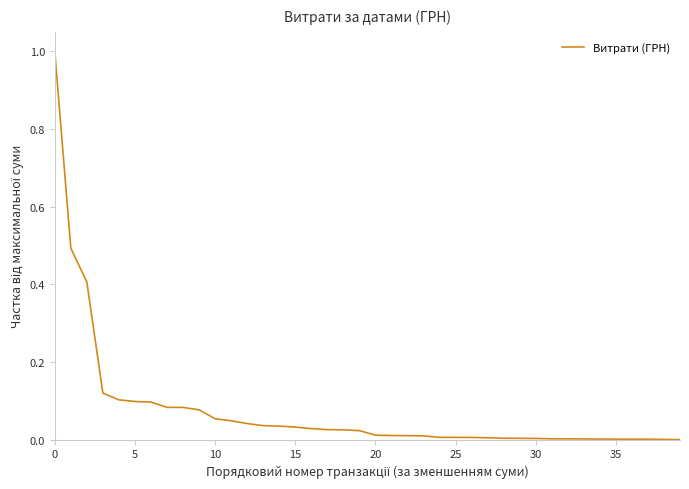

What is the maximum value shown in the chart?

1.0